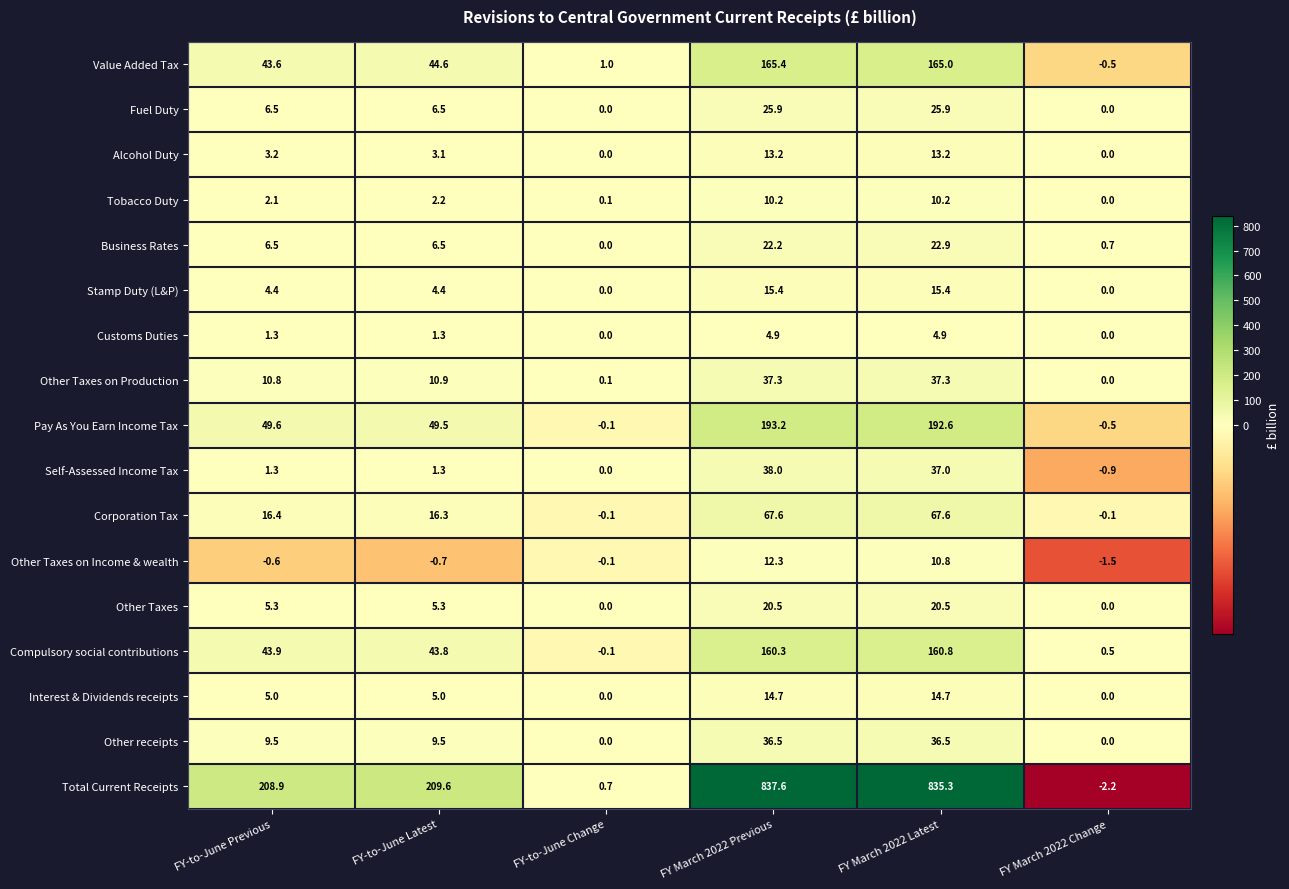

How many values in Other Taxes on Production are above zero?

5